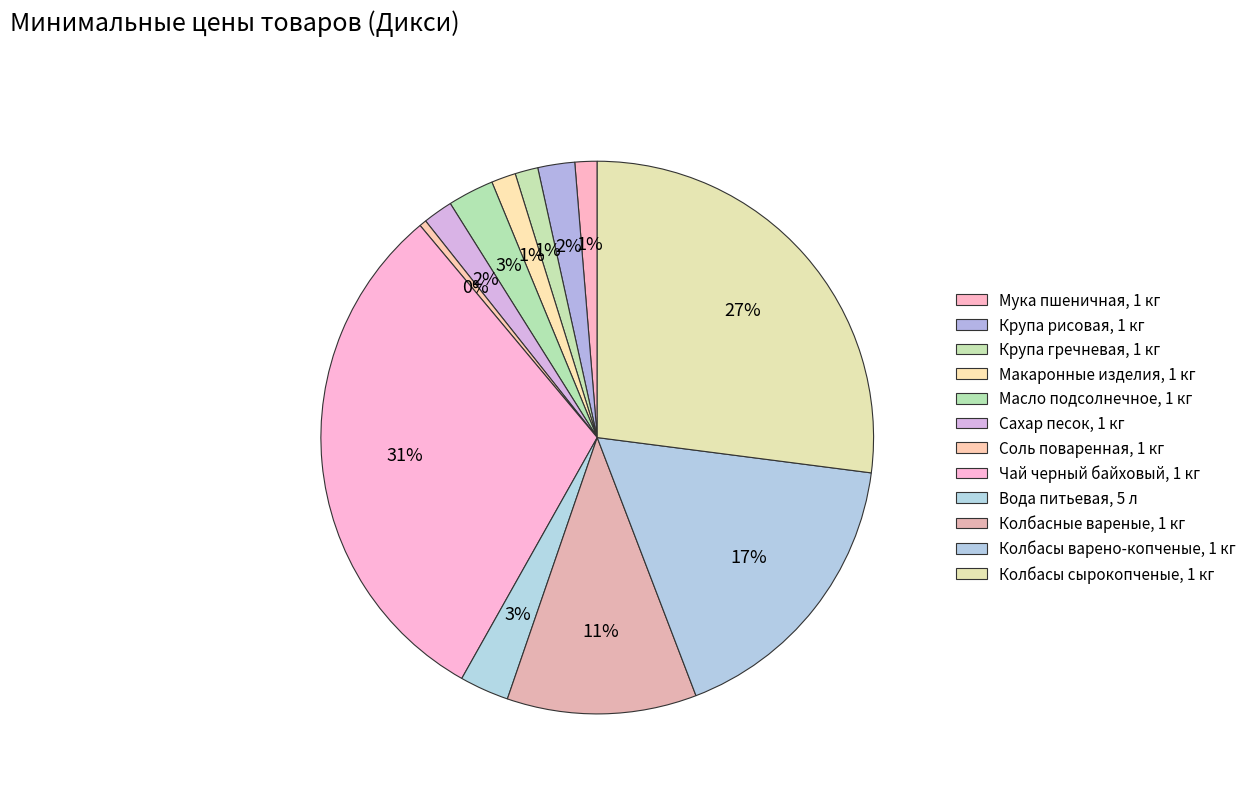

To the nearest percent, what percentage of the pie is Крупа гречневая, 1 кг?

1%